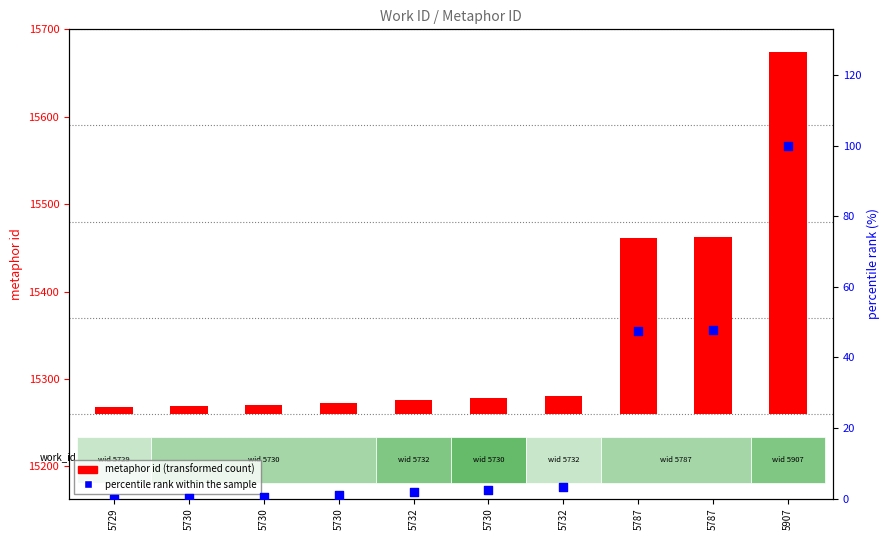

What are all the series names shown in the legend?

metaphor id (transformed count), percentile rank within the sample